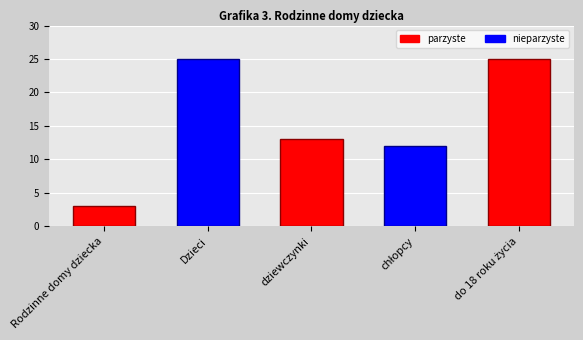

How many bars are there in total?

5